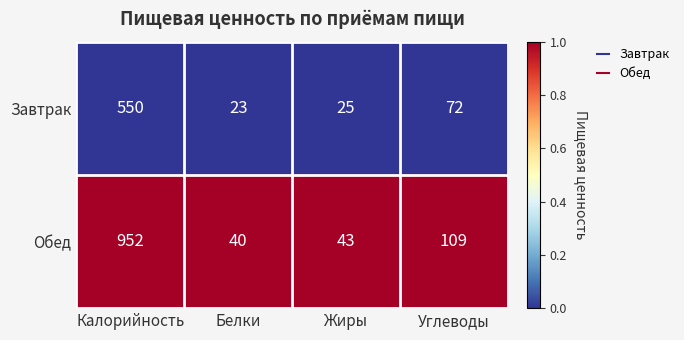

The value of Завтрак at Белки is 23. True or false?

True